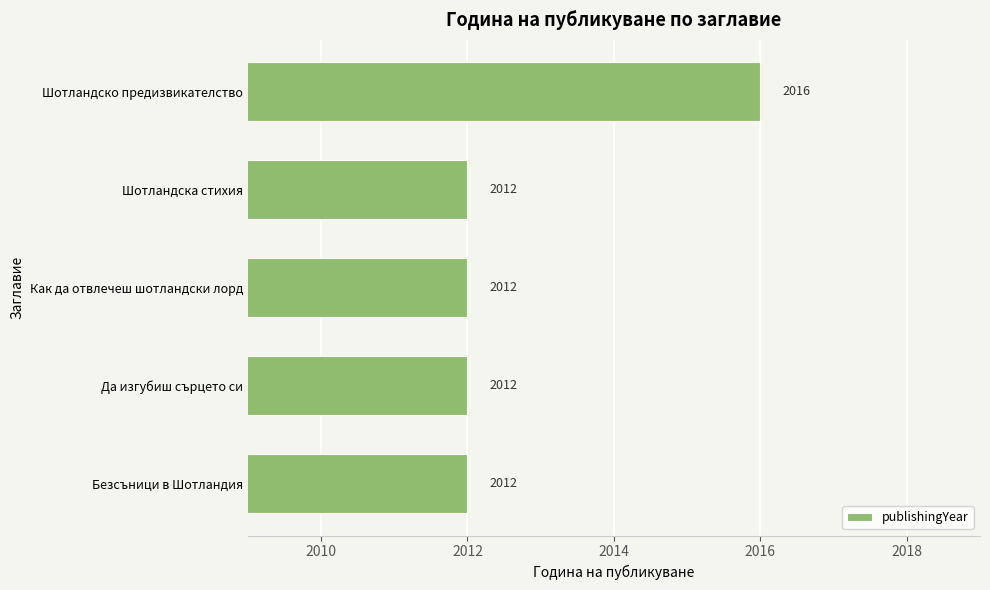

At which category does the chart reach its peak across all series?

Шотландско предизвикателство